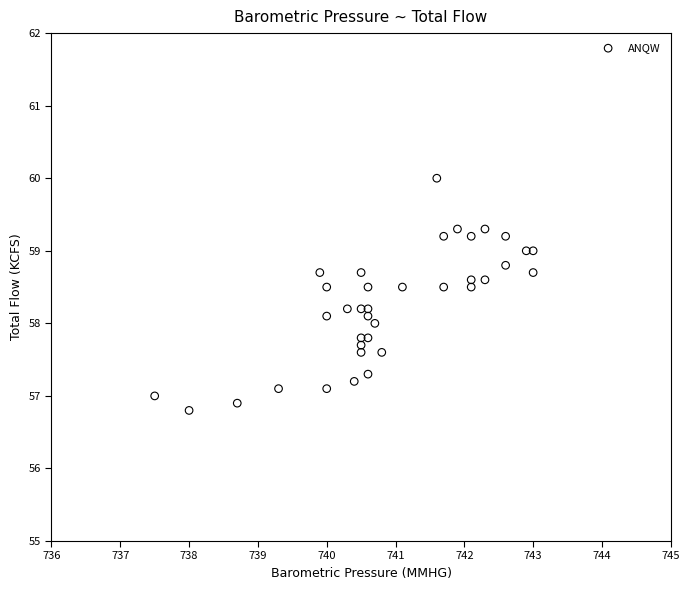

What is the range of X values (max minus min)?

5.5